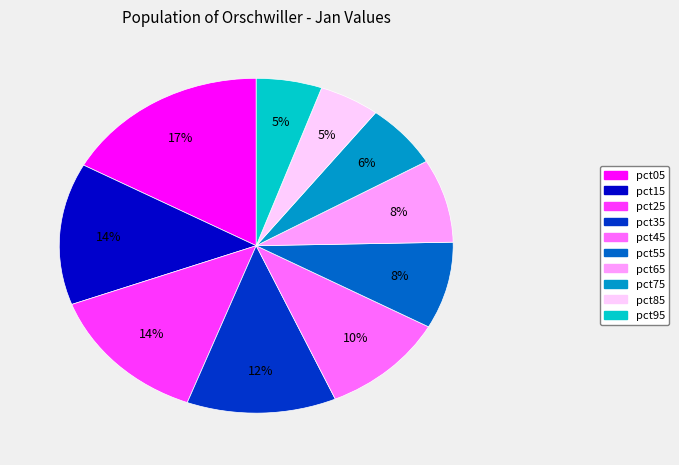

What is the largest slice in the pie chart?

pct05